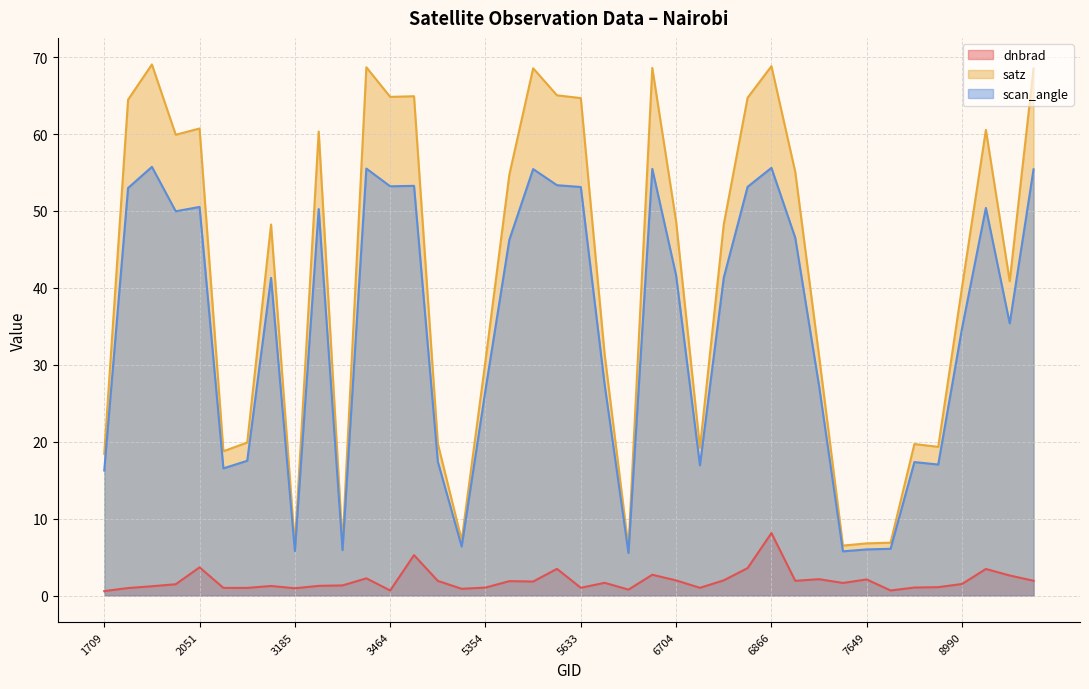

Which has a higher value, 3464 or 3338?

3338